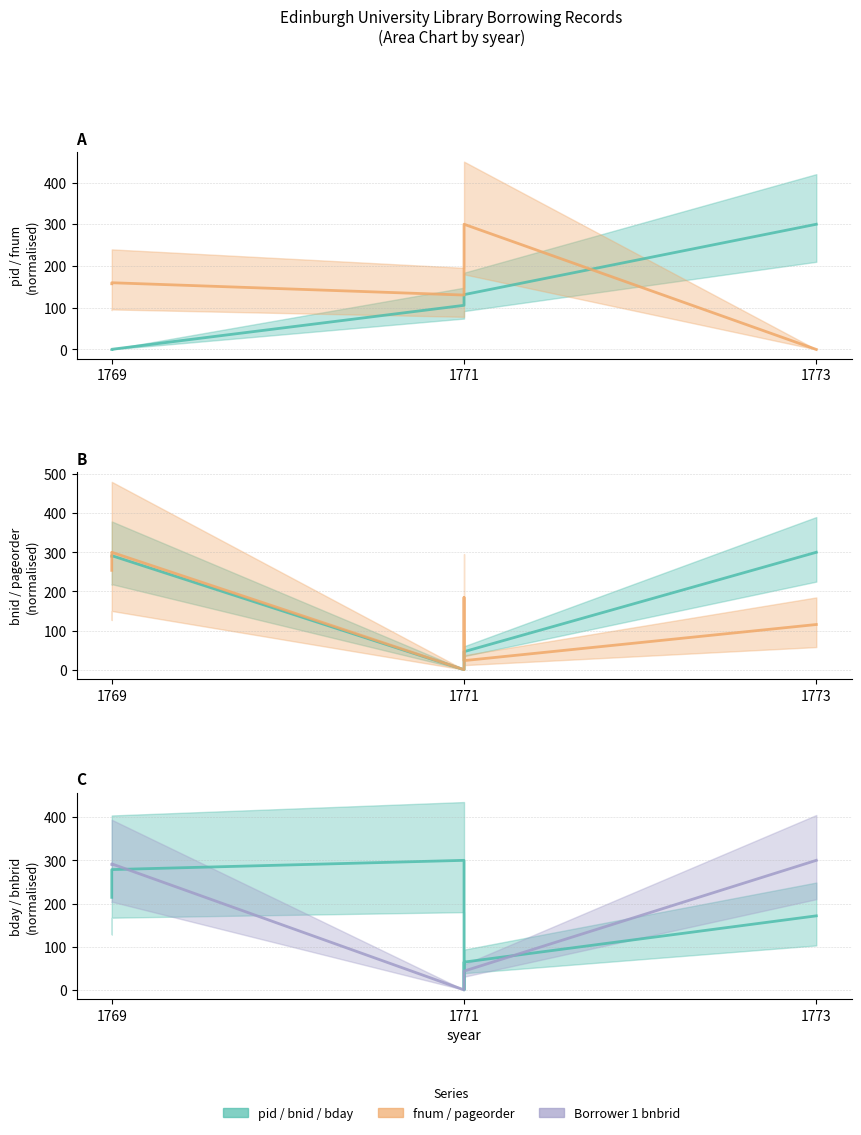

What is the difference between the highest and lowest values at 1769?

290.7